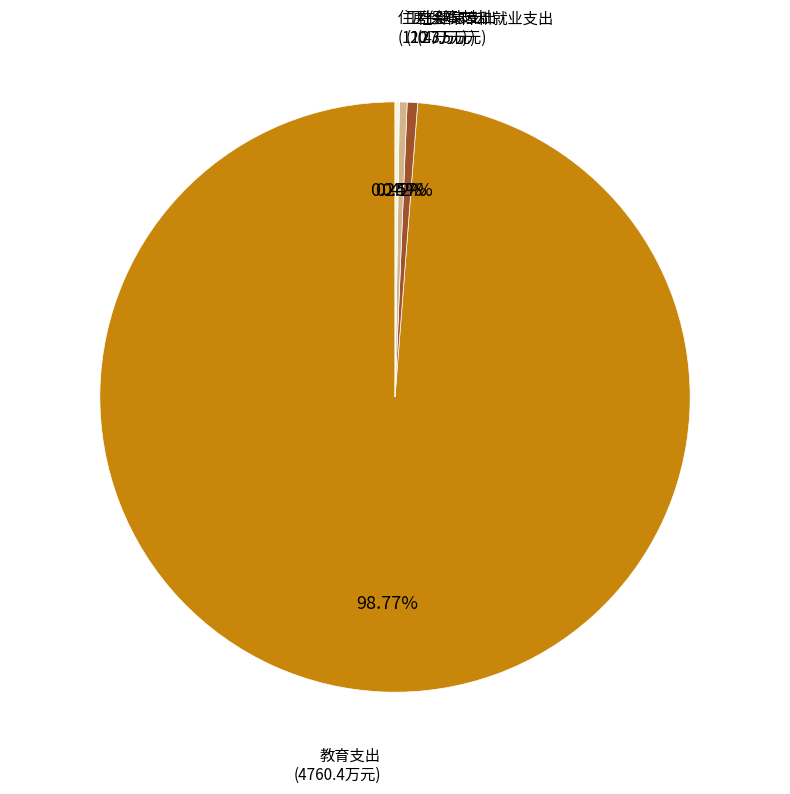

Does any single category account for the majority?

Yes